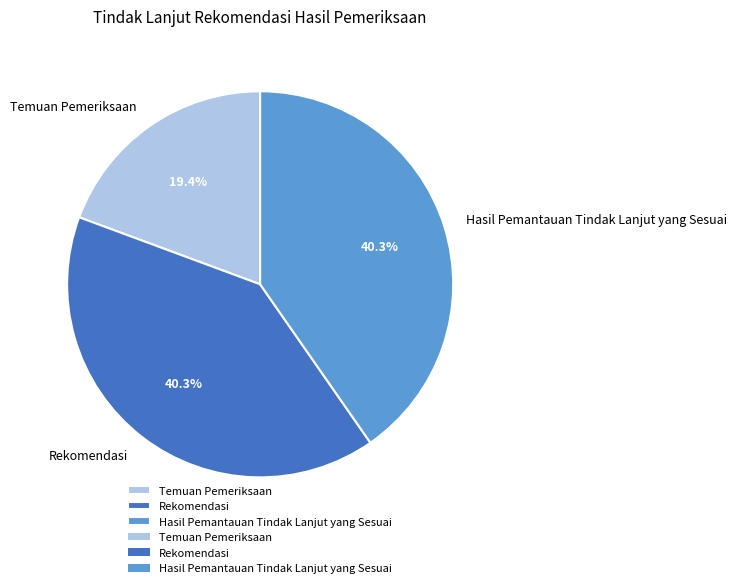

Combined, do Rekomendasi and Hasil Pemantauan Tindak Lanjut yang Sesuai account for over 50%?

Yes